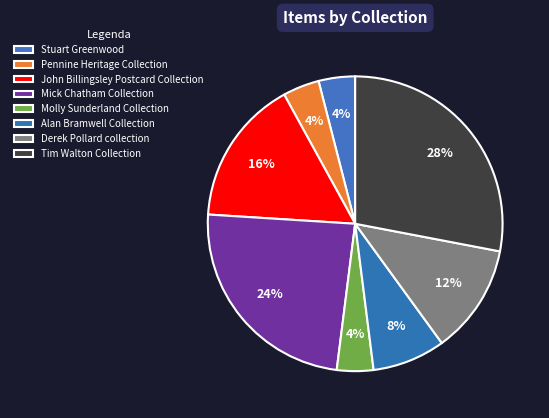

Is there a majority slice in this chart?

No